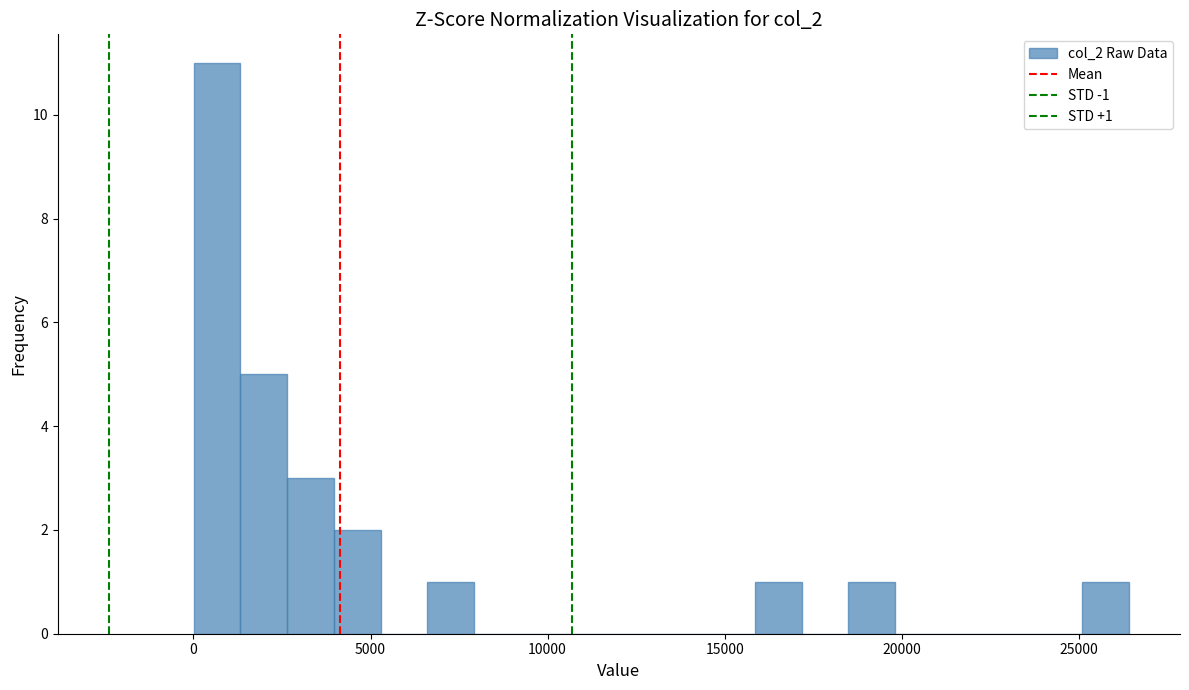

Read against the x-axis, roughly where is the centre of the tallest bar?

500